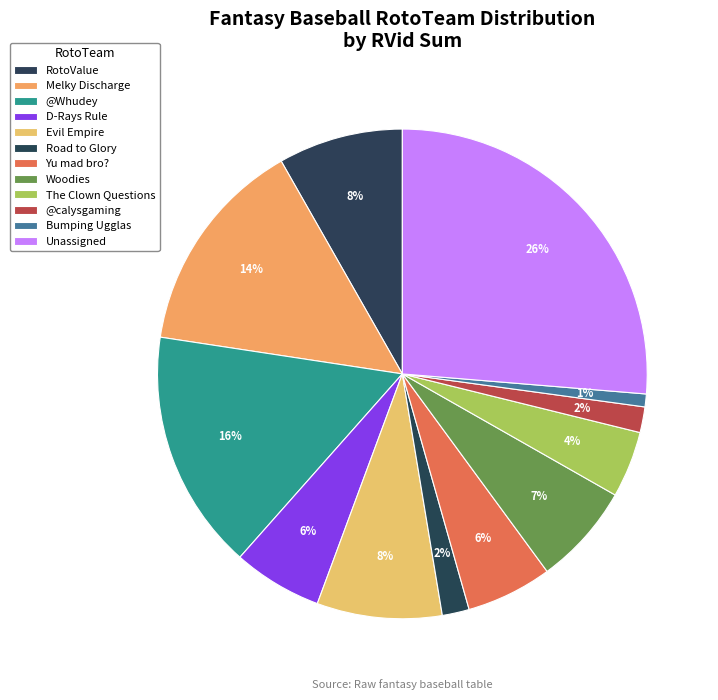

What is the change in value from RotoValue to Yu mad bro??

-1945